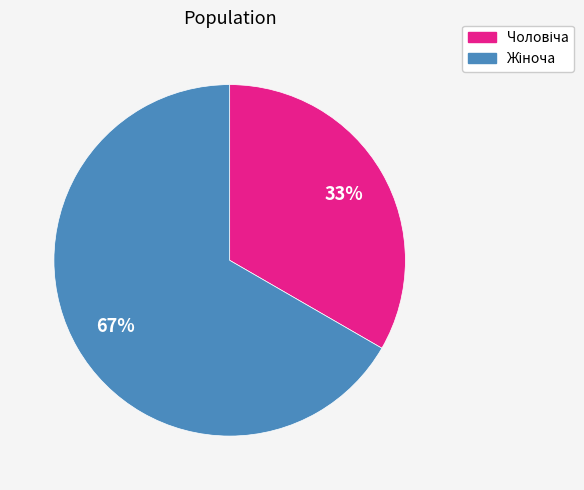

Does any single category account for the majority?

Yes